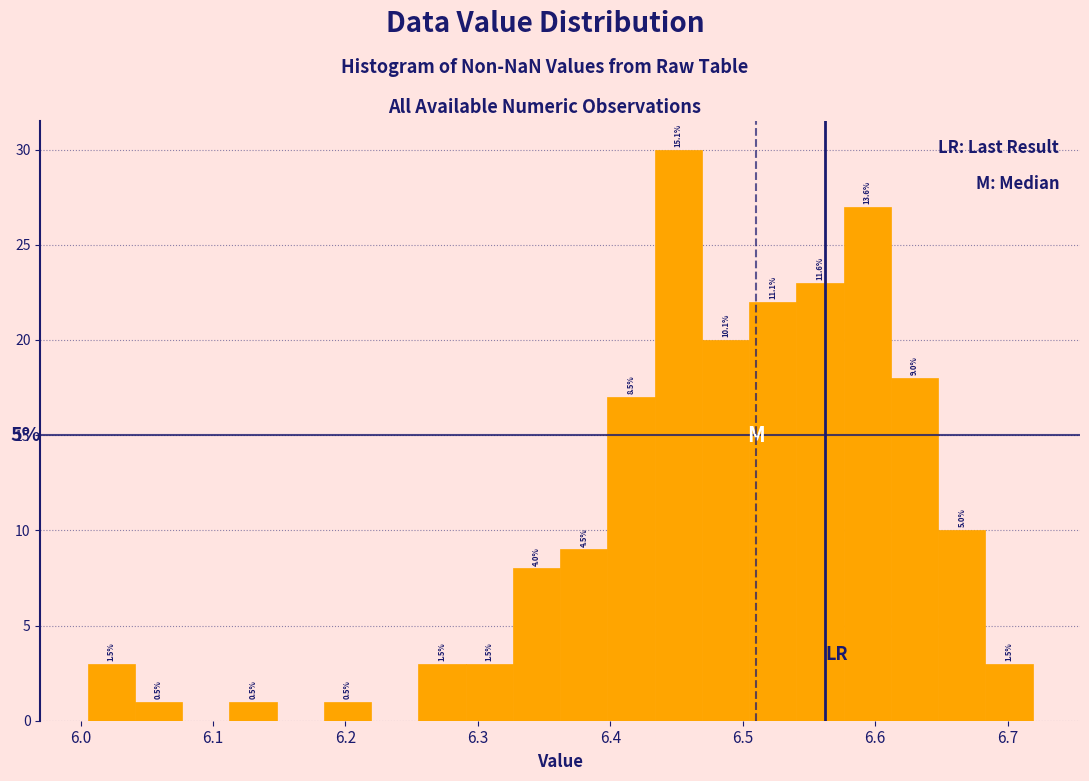

Around what value on the x-axis is the tallest bar? Give the approximate position of its centre, as read against the axis.

6.45